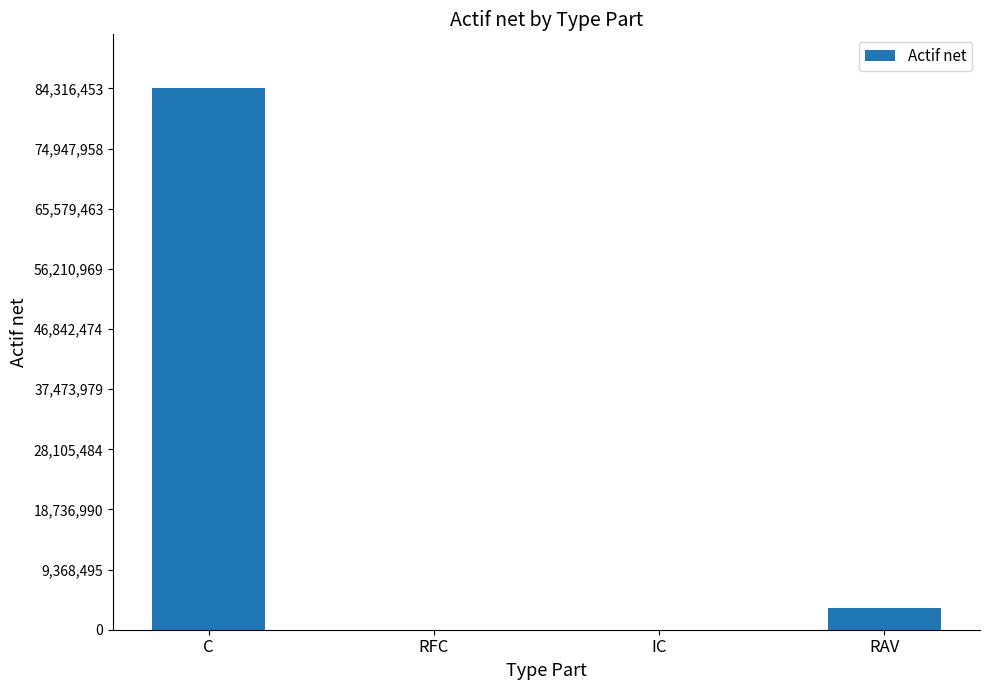

Which category has the highest value across all series?

C